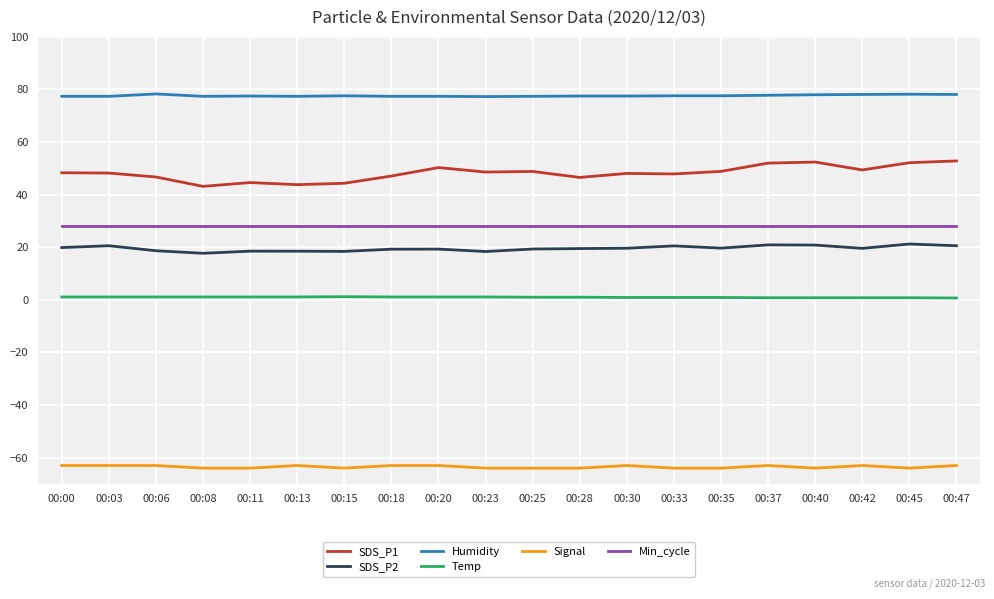

True or false: Min_cycle and Signal intersect in this chart.

False